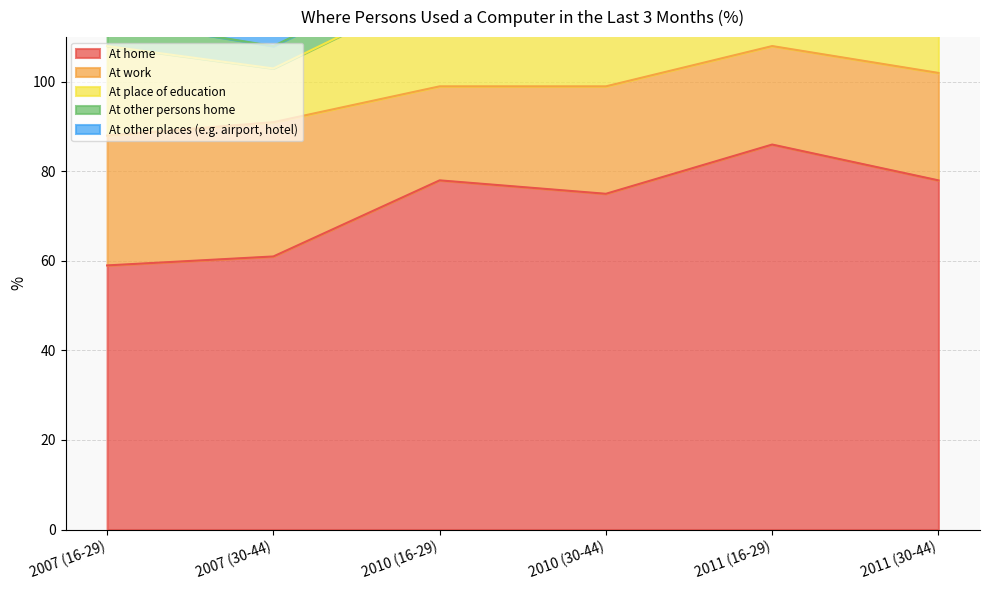

What is the label of the 2nd point from the right?

2011 (16-29)